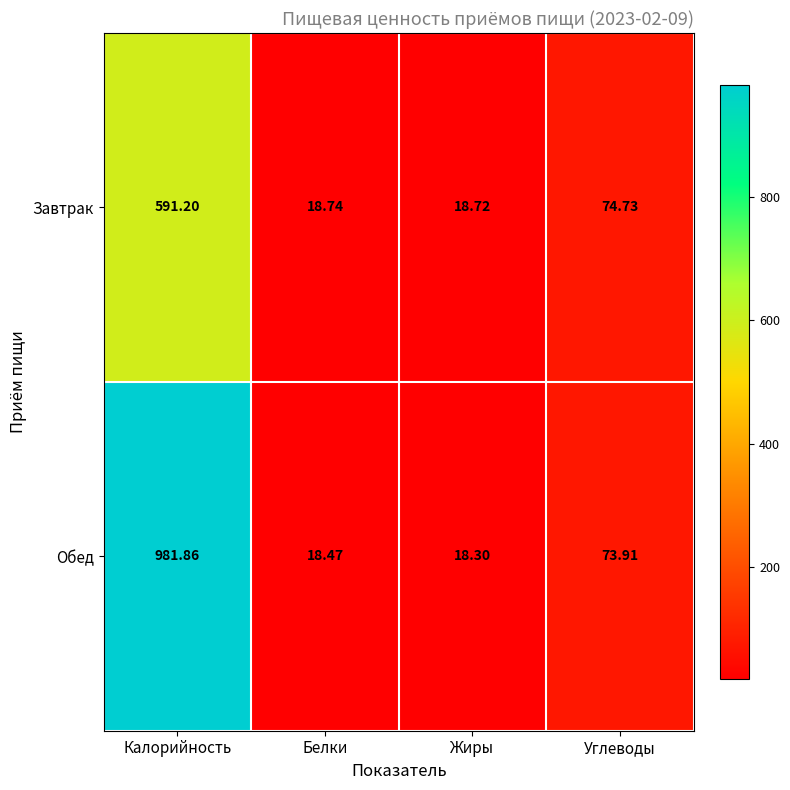

At which category does the chart reach its peak across all series?

Калорийность